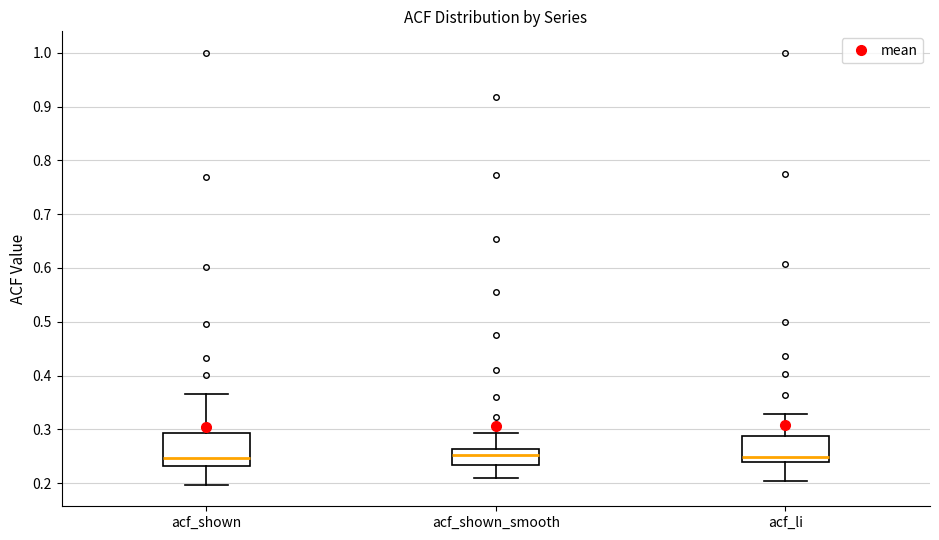

Reading left to right, read every box against the y-axis: the position of its median line, the range the box covers, and the ends of its whiskers. The values are not printed on the chart, so give them approximately, as read against the axis.

acf_shown: median 0.25, box 0.23 to 0.29, whiskers 0.20 to 0.37
acf_shown_smooth: median 0.25, box 0.23 to 0.26, whiskers 0.21 to 0.29
acf_li: median 0.25, box 0.24 to 0.29, whiskers 0.20 to 0.33